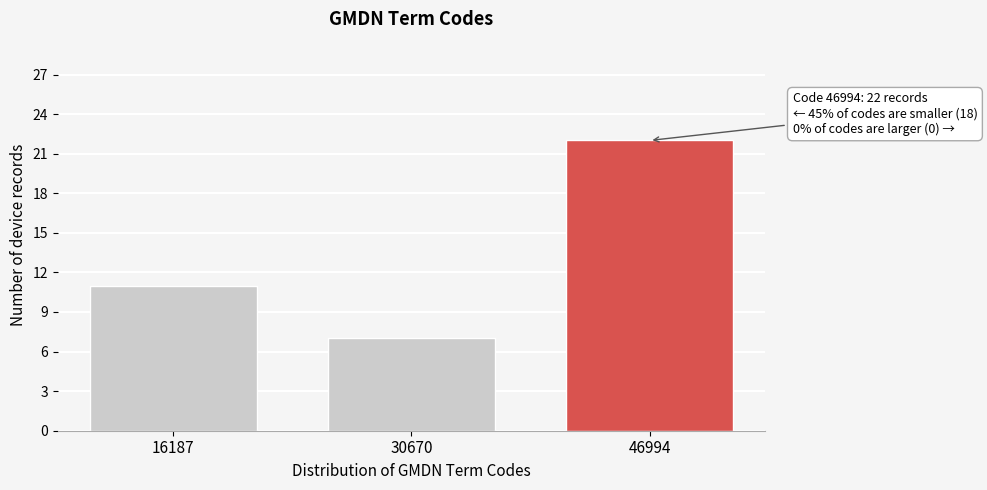

Reading left to right, what are all the values shown in this chart?

16187=11	30670=7	46994=22